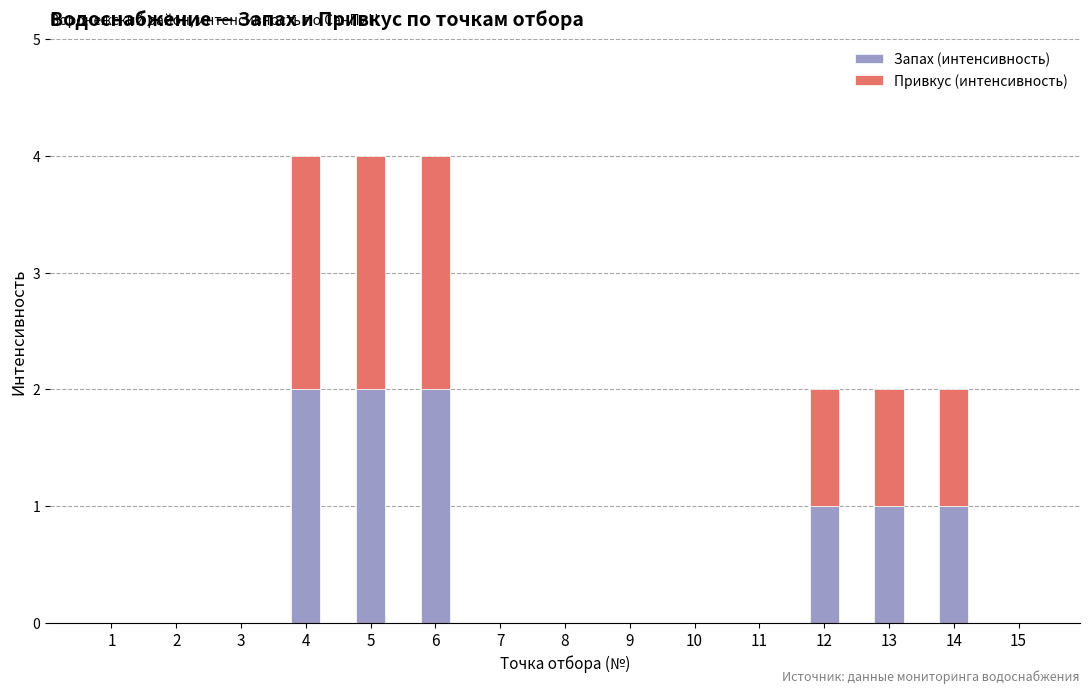

Is it true that Запах (интенсивность) equals 1 at 12?

True